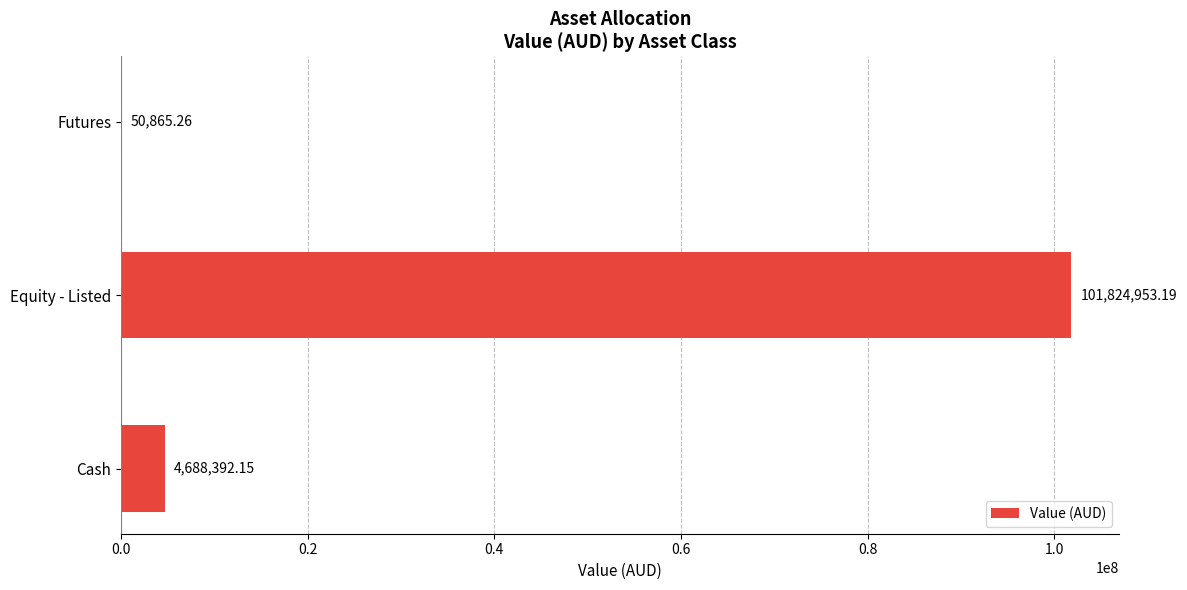

What is the sum of all values?

106564210.6